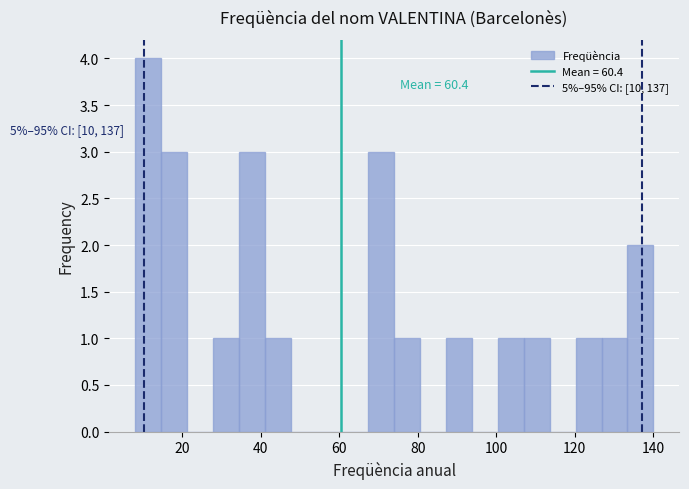

Around what value on the x-axis is the tallest bar? Give the approximate position of its centre, as read against the axis.

12